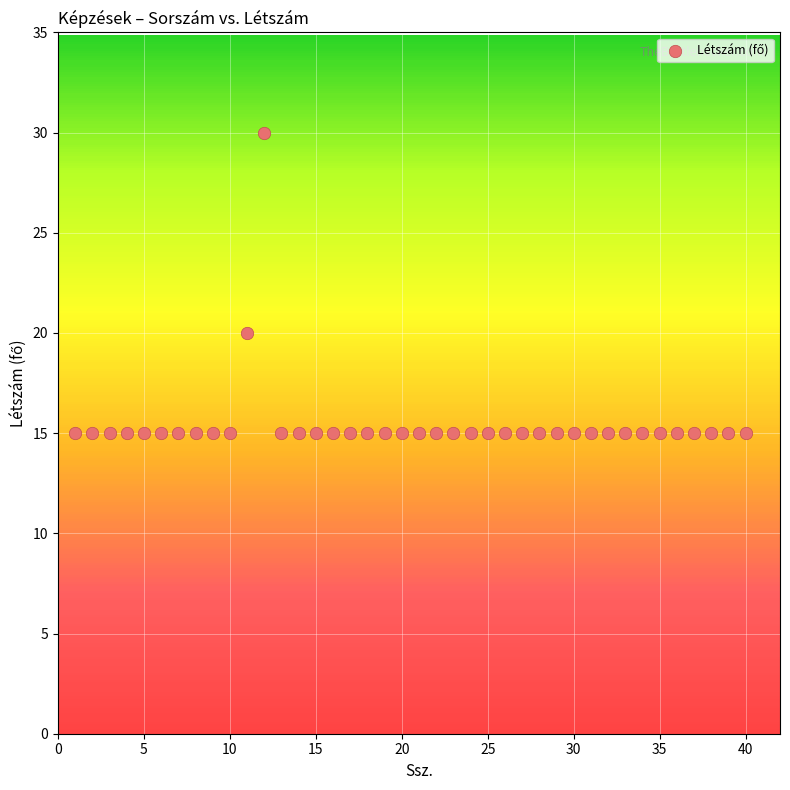

What Y value in the scatter plot is closest to 22?

20